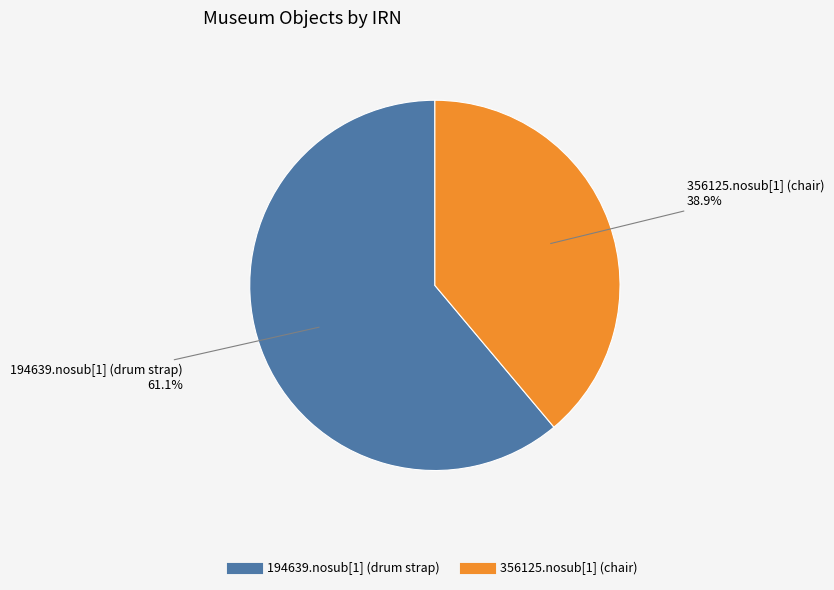

What percentage is the 194639.nosub[1] (drum strap) slice, to the nearest percent?

61%